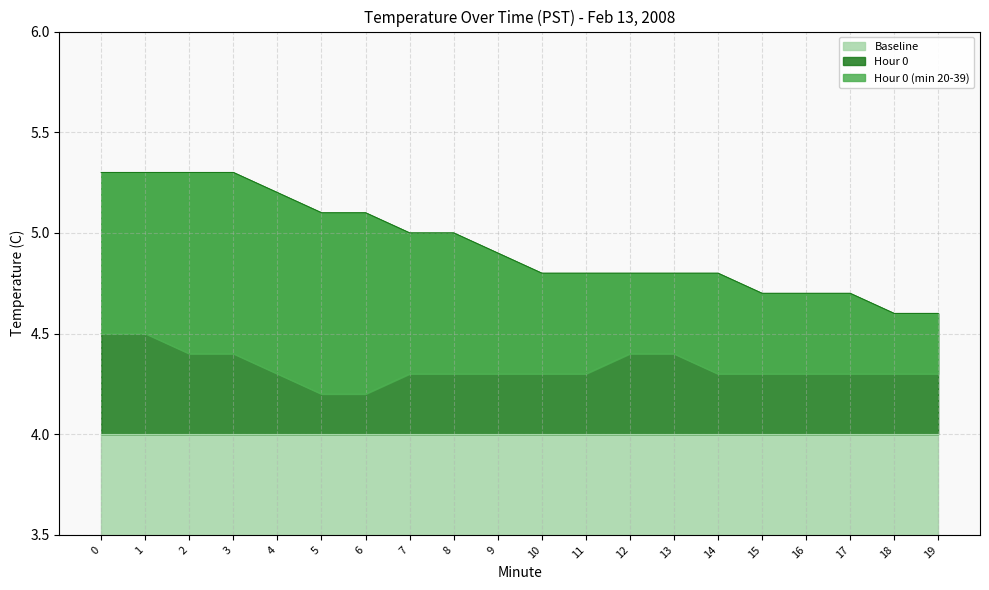

What is the minimum value for Hour 0?

4.6